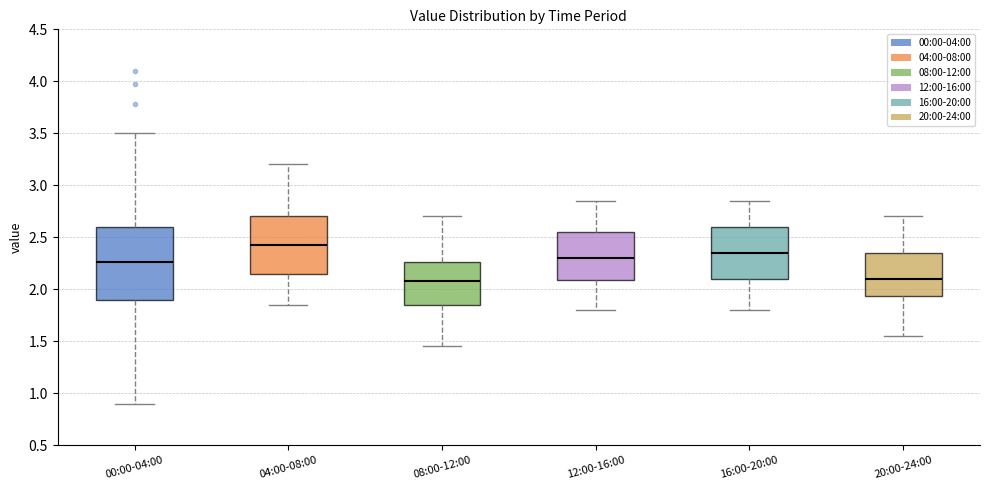

Where does the lower whisker of the box for 16:00-20:00 end on the y-axis? The values are not printed on the chart, so give them approximately, as read against the axis.

1.80